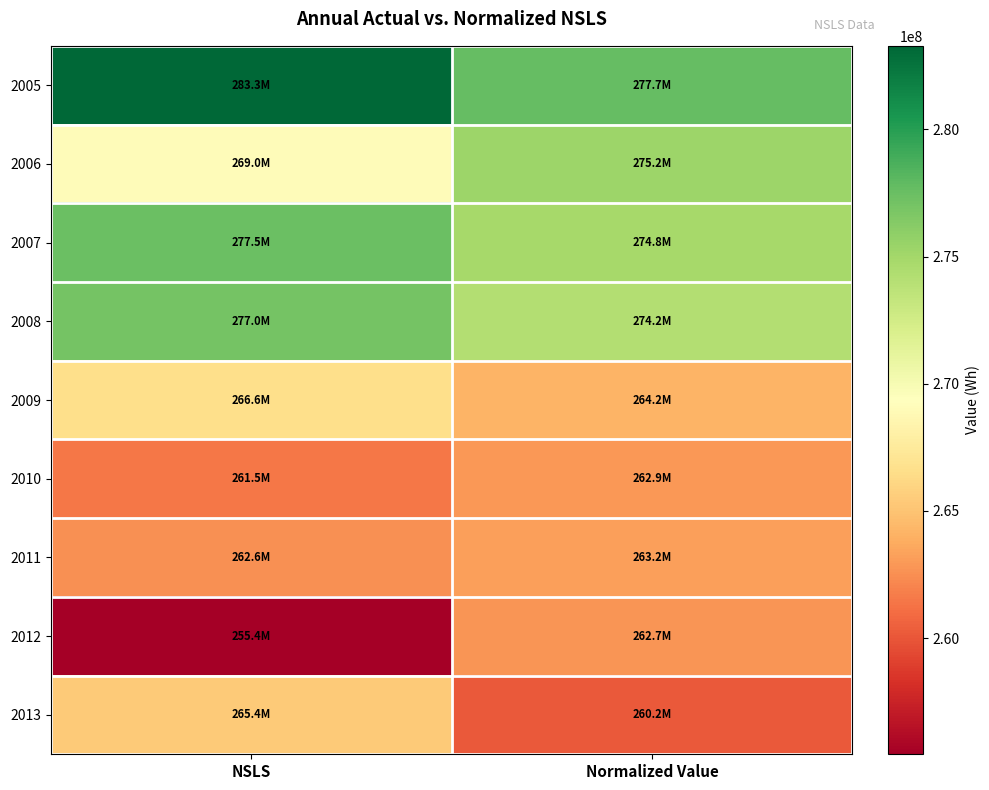

Which series has the largest total across all categories?

2005